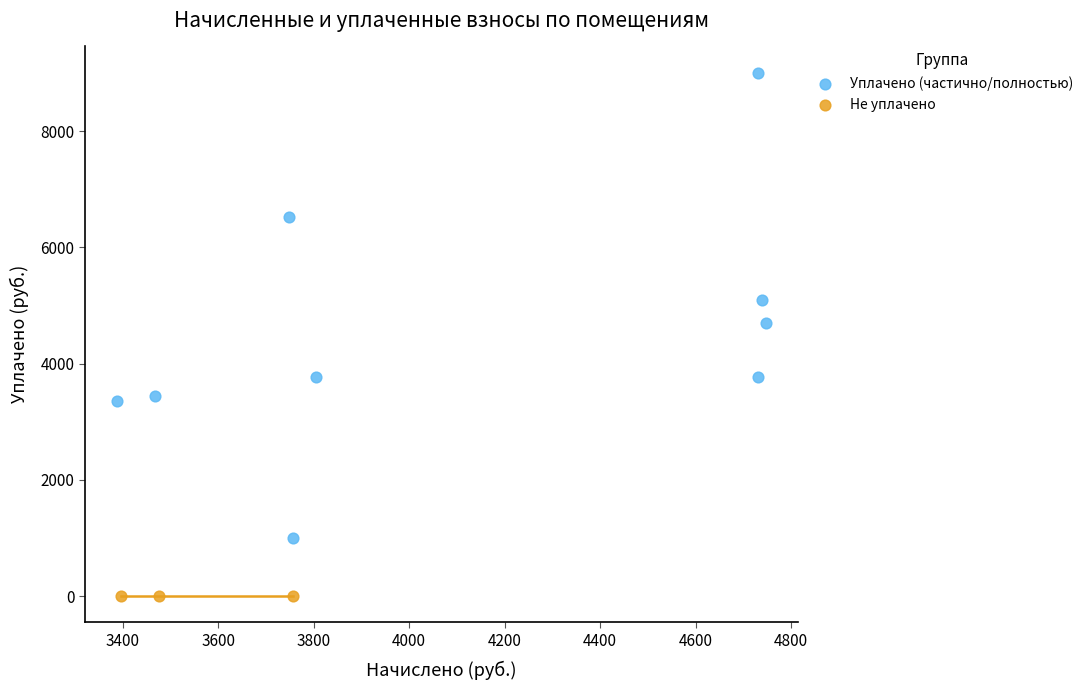

Which series contains the highest Y value?

Уплачено (частично/полностью)